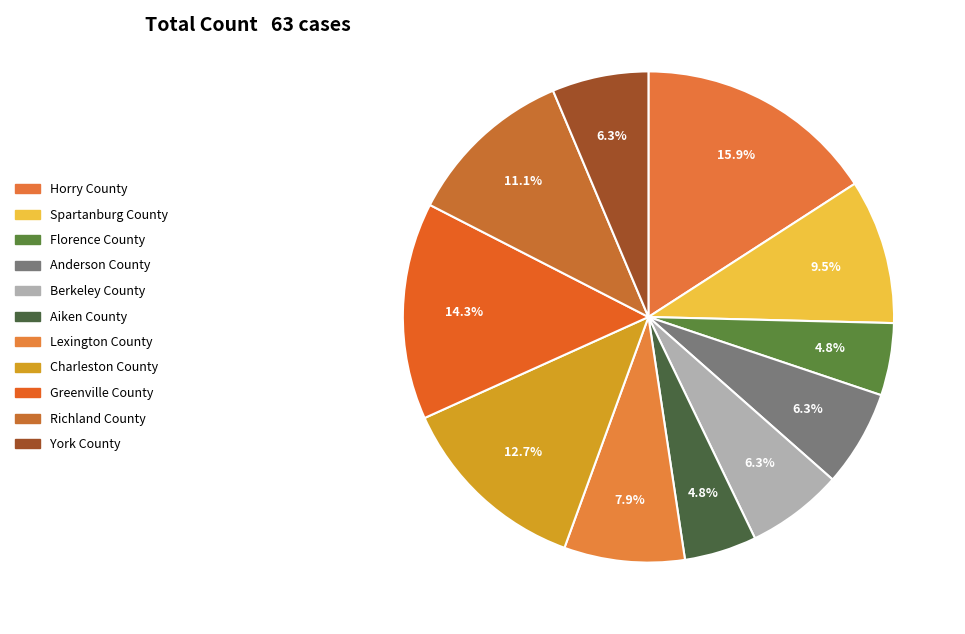

Does Spartanburg County account for over 50% of the chart?

No